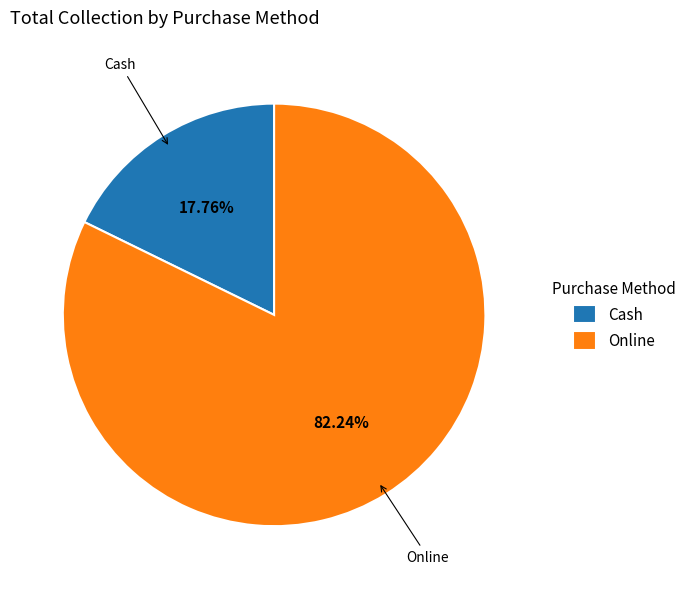

Count the number of slices in the pie.

2